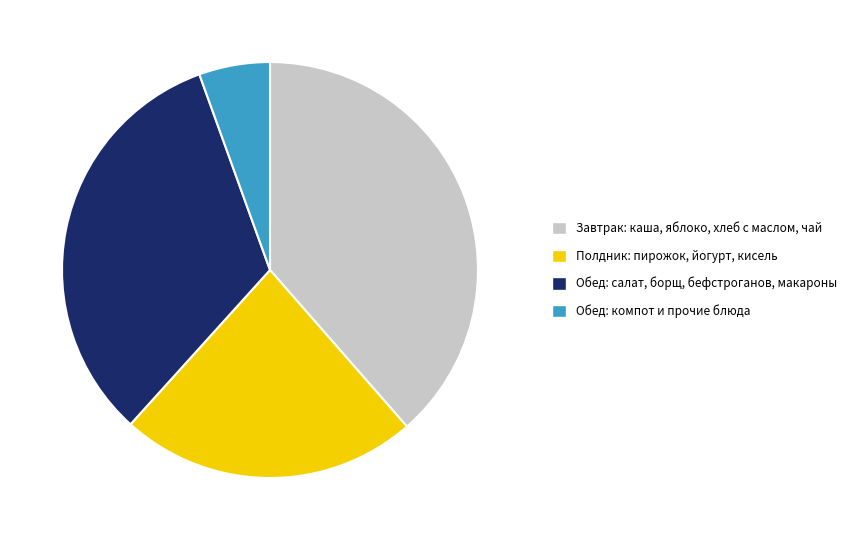

Combined, do Полдник: пирожок, йогурт, кисель and Завтрак: каша, яблоко, хлеб с маслом, чай account for over 50%?

Yes